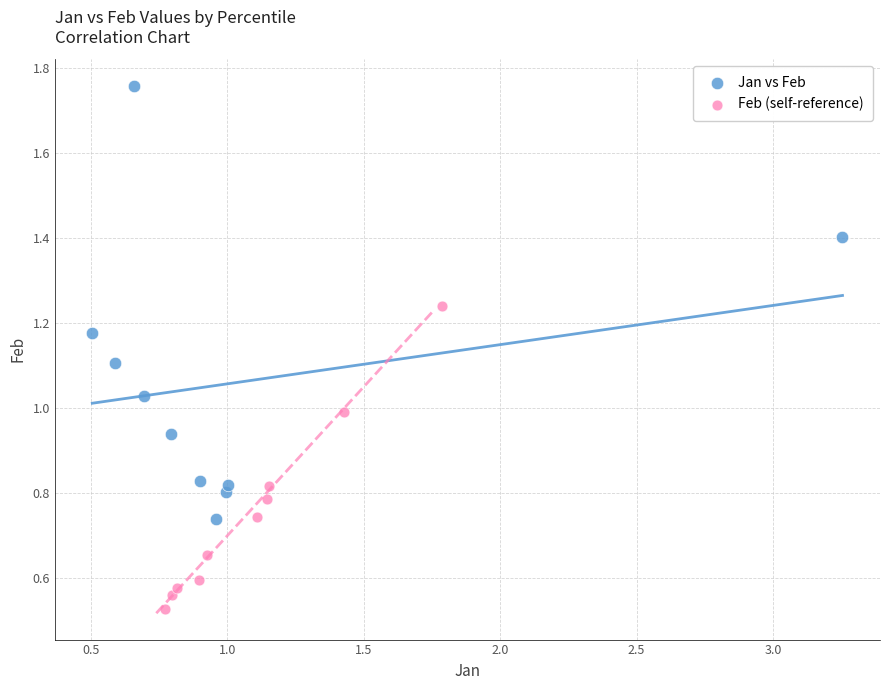

Which series contains the lowest Y value?

Feb (self-reference)